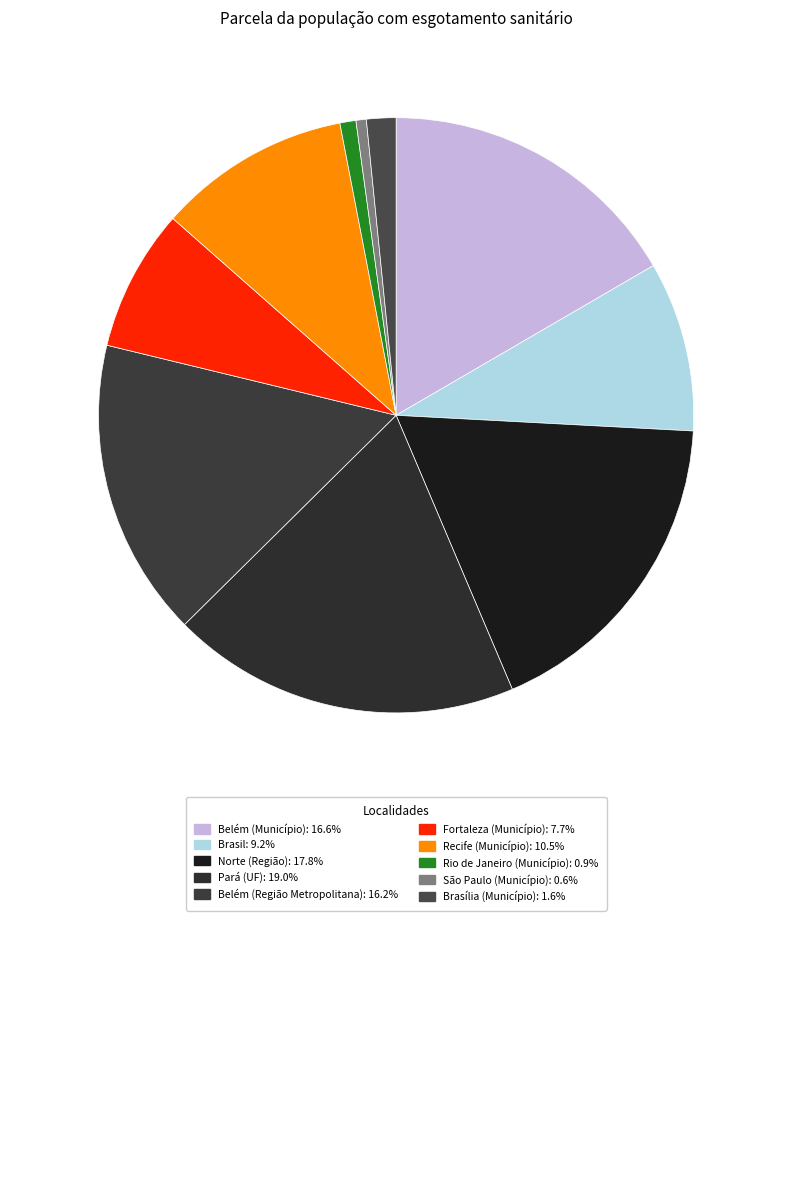

How many segments does this pie chart have?

10